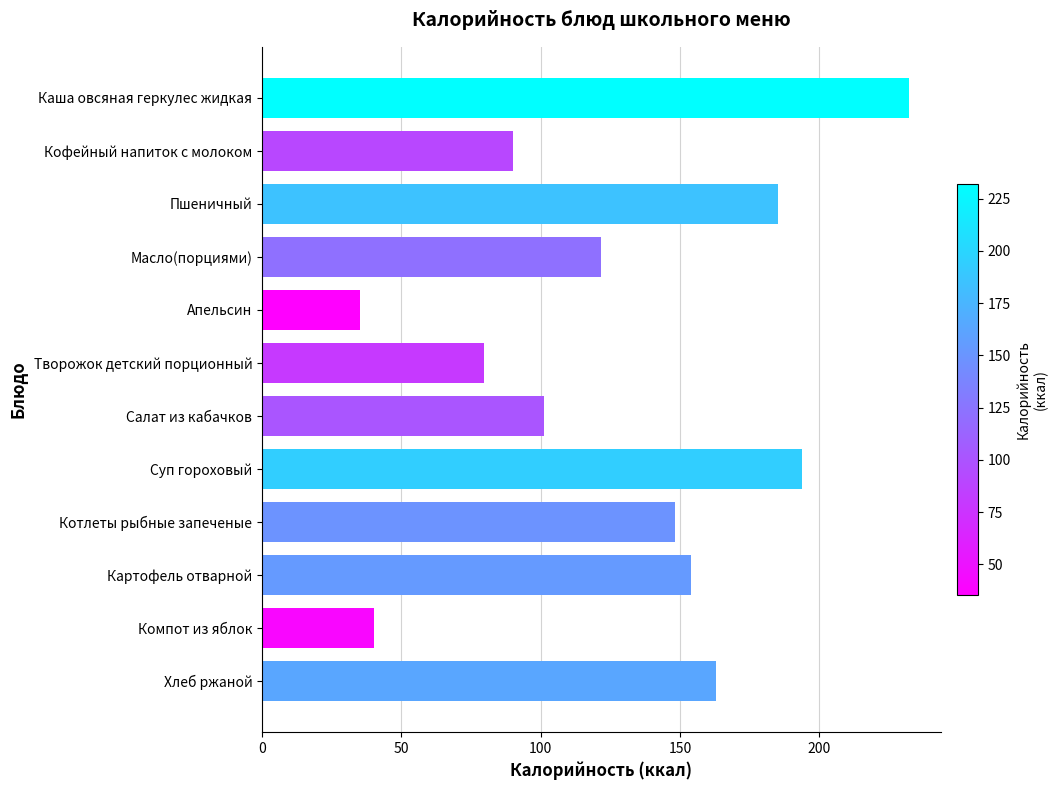

Which has a higher value, Картофель отварной or Компот из яблок?

Картофель отварной